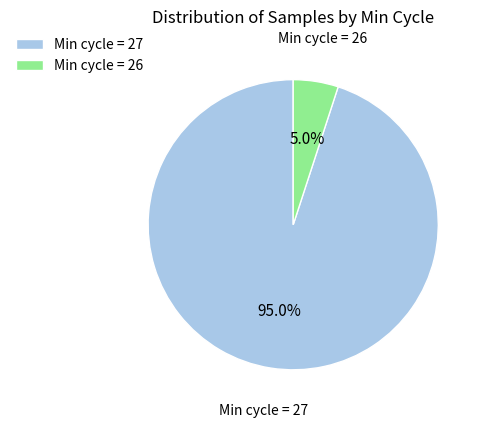

Between Min cycle = 26 and Min cycle = 27, which is larger?

Min cycle = 27